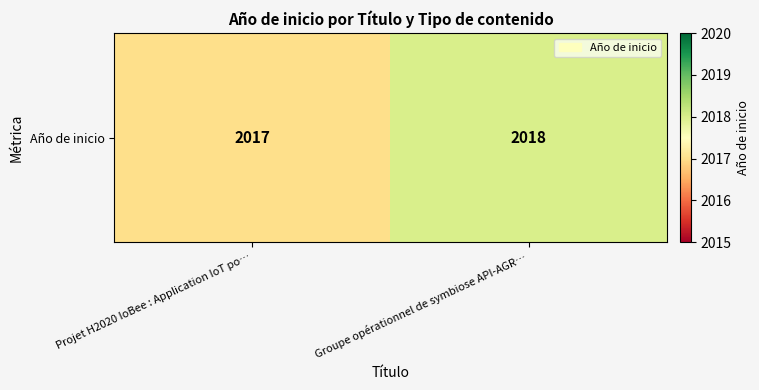

What is the greatest value displayed?

2018